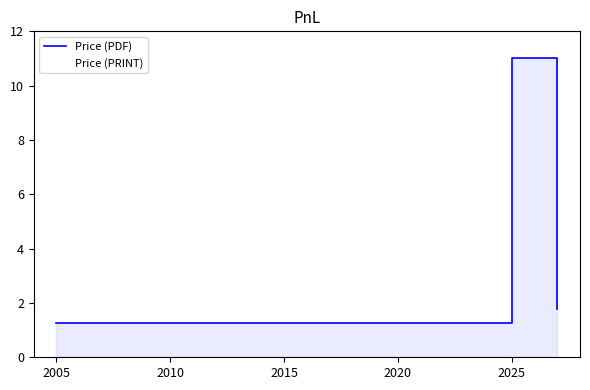

What are all the series names shown in the legend?

Price (PDF), Price (PRINT)